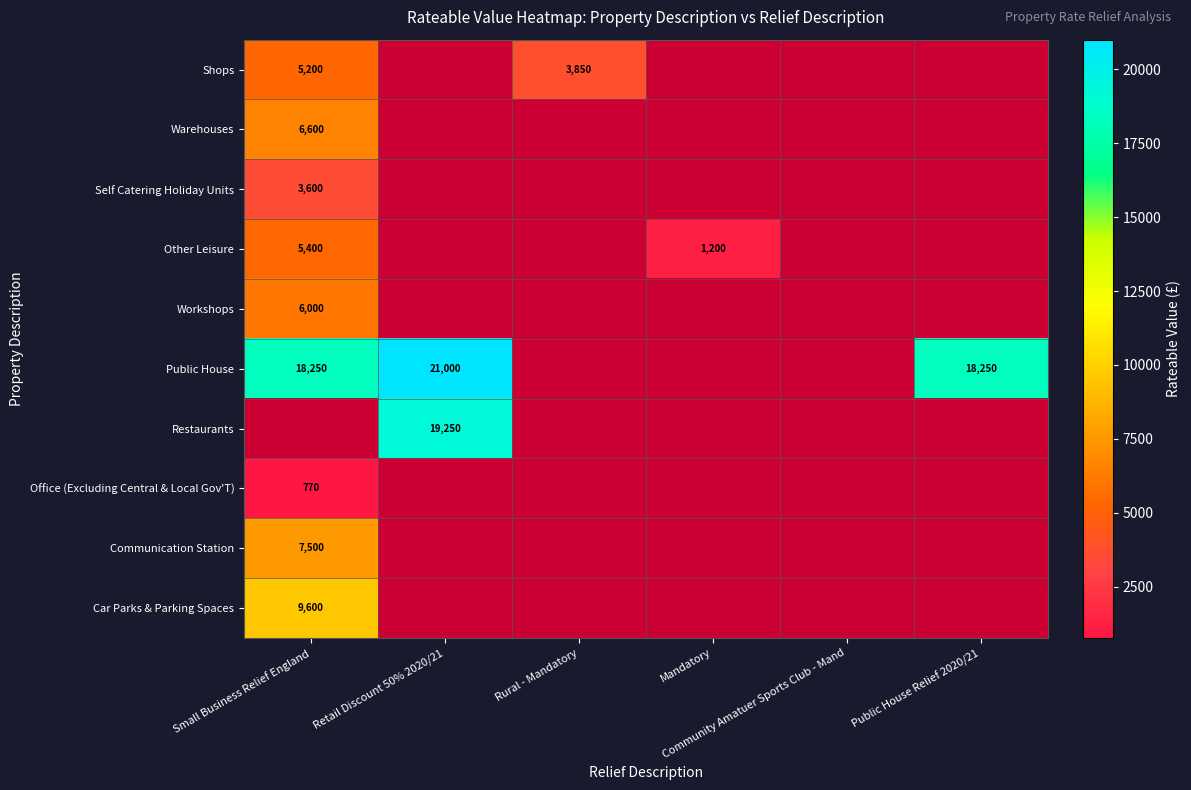

Between Public House Relief 2020/21 and Rural - Mandatory, which is larger?

Rural - Mandatory